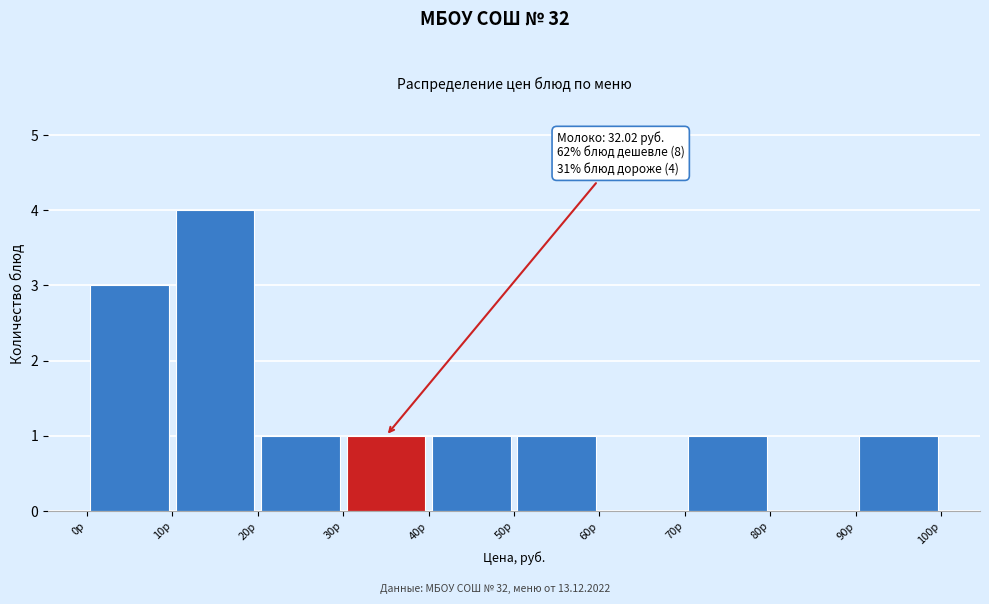

Which range on the x-axis has the tallest bar?

10 to 20